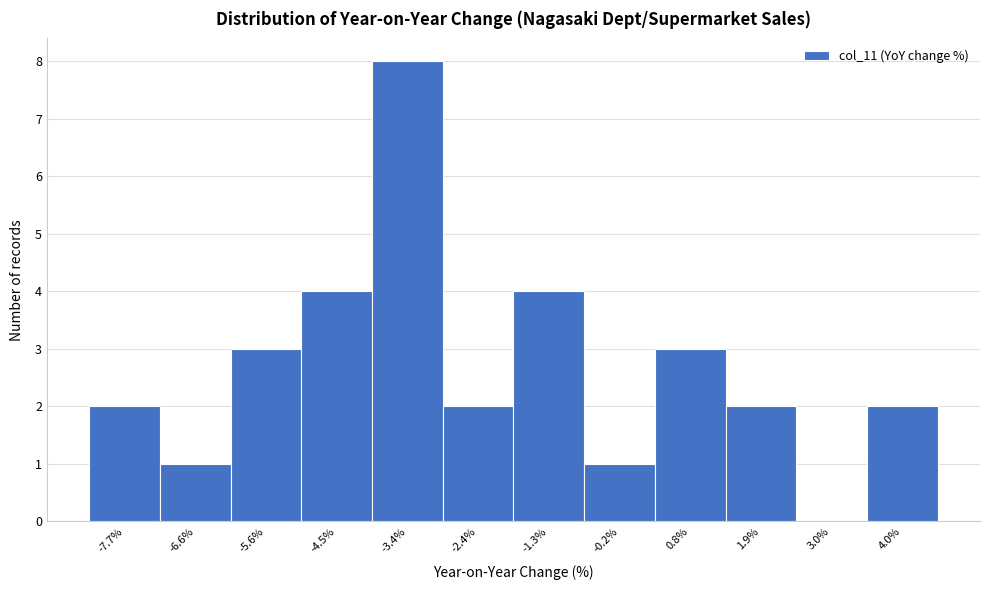

Reading left to right, what are all the values shown in this chart?

-7.7%=2	-6.6%=1	-5.6%=3	-4.5%=4	-3.4%=8	-2.4%=2	-1.3%=4	-0.2%=1	0.8%=3	1.9%=2	3.0%=0	4.0%=2